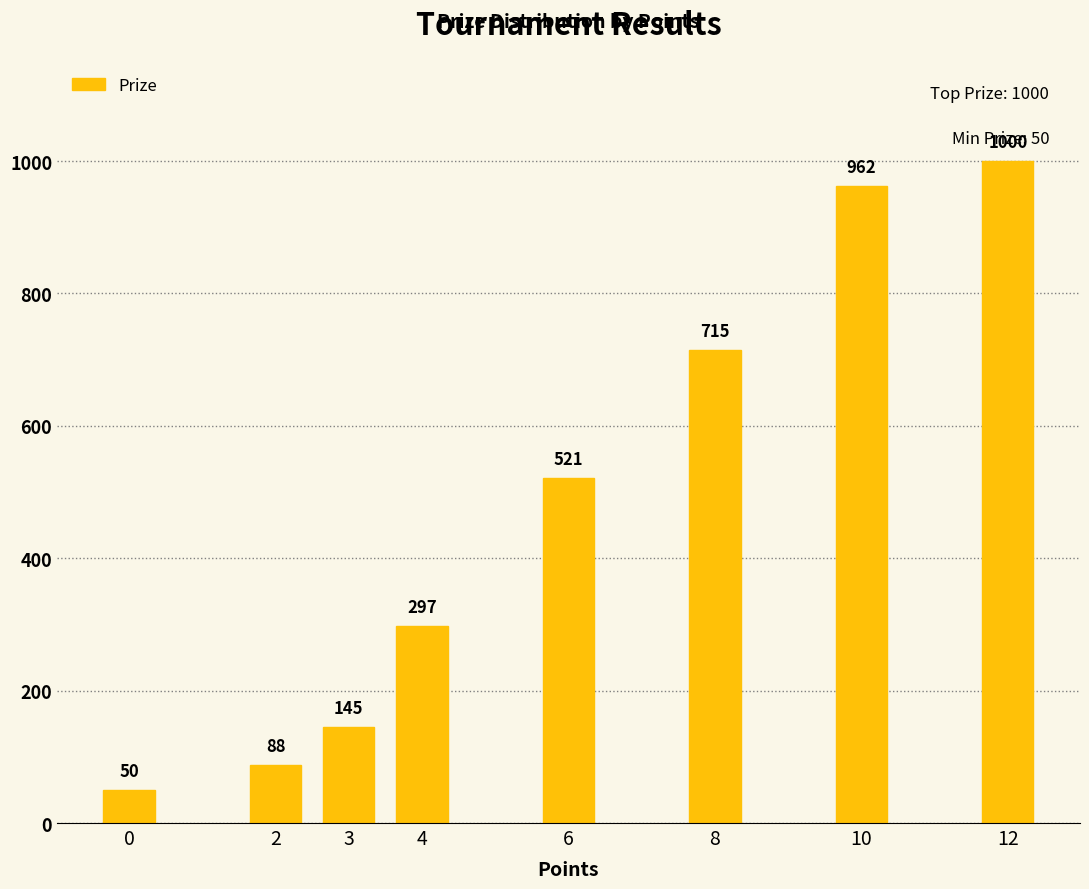

What is the average value?

472